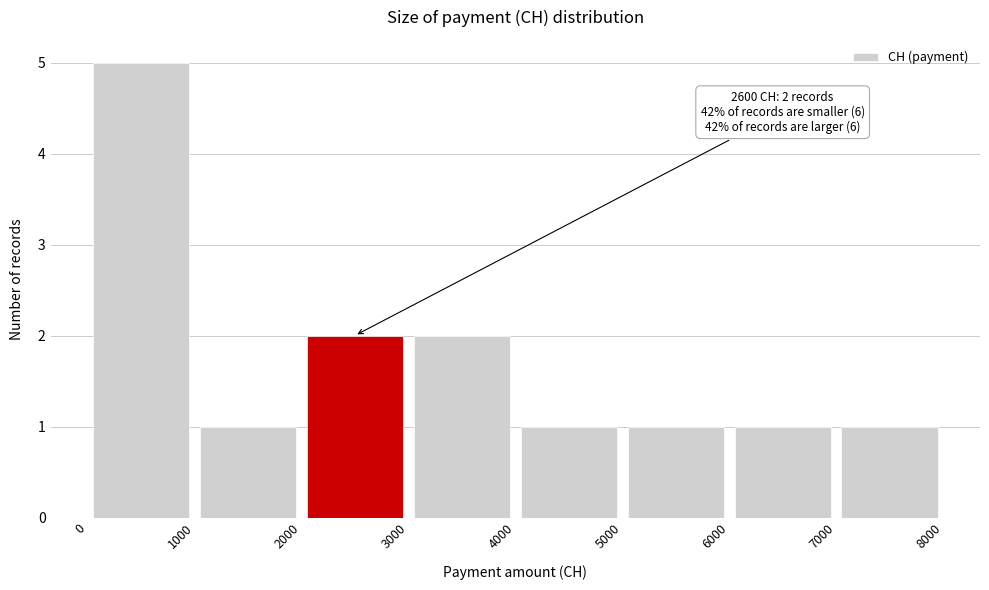

Over which range of the x-axis is the bar tallest?

0 to 1000